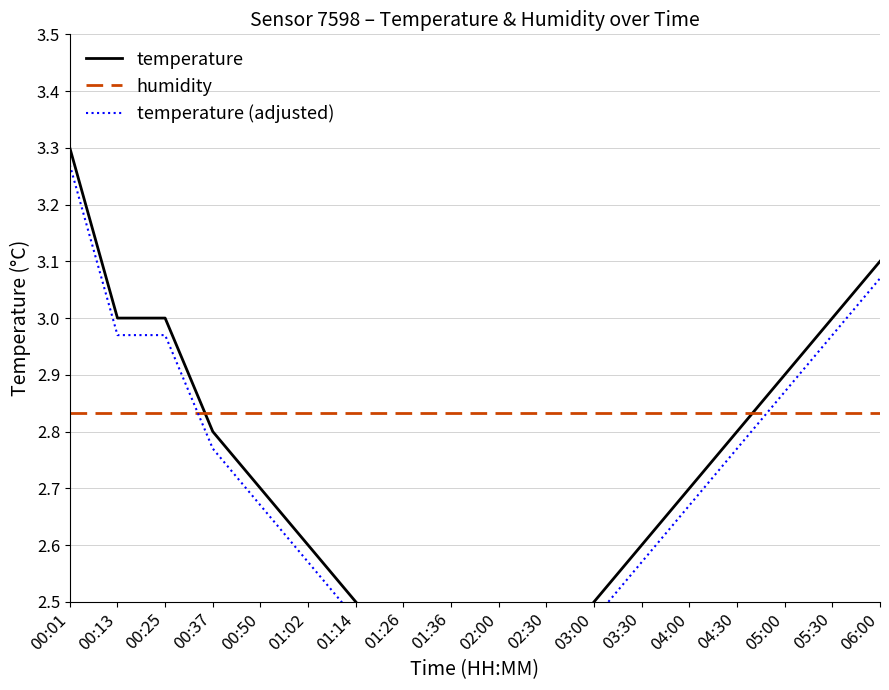

Is it true that temperature (adjusted) equals 2.6 at 01:02?

True